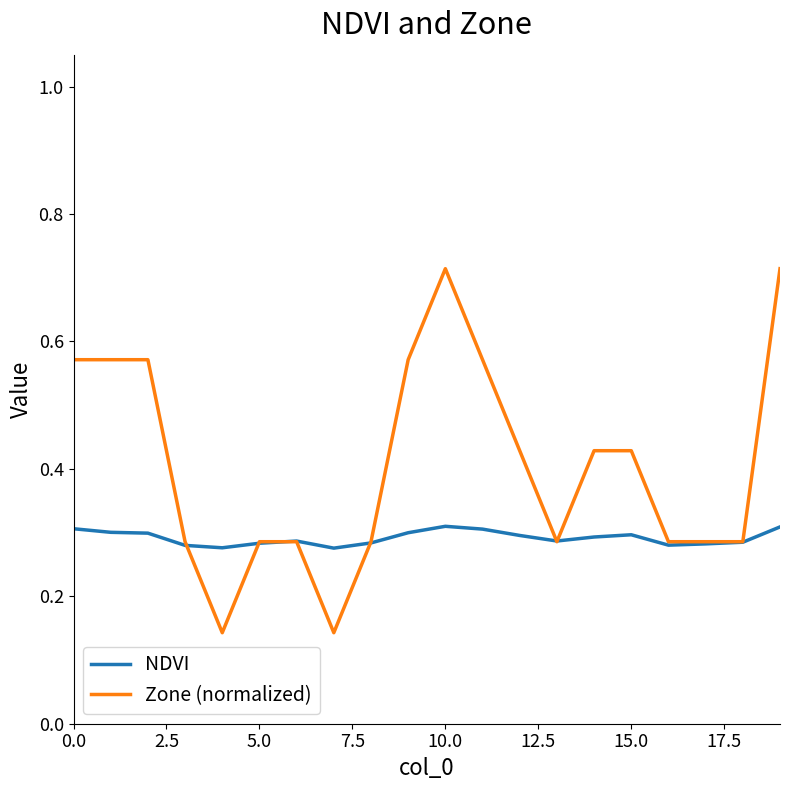

Which series has the widest spread of values?

Zone (normalized)